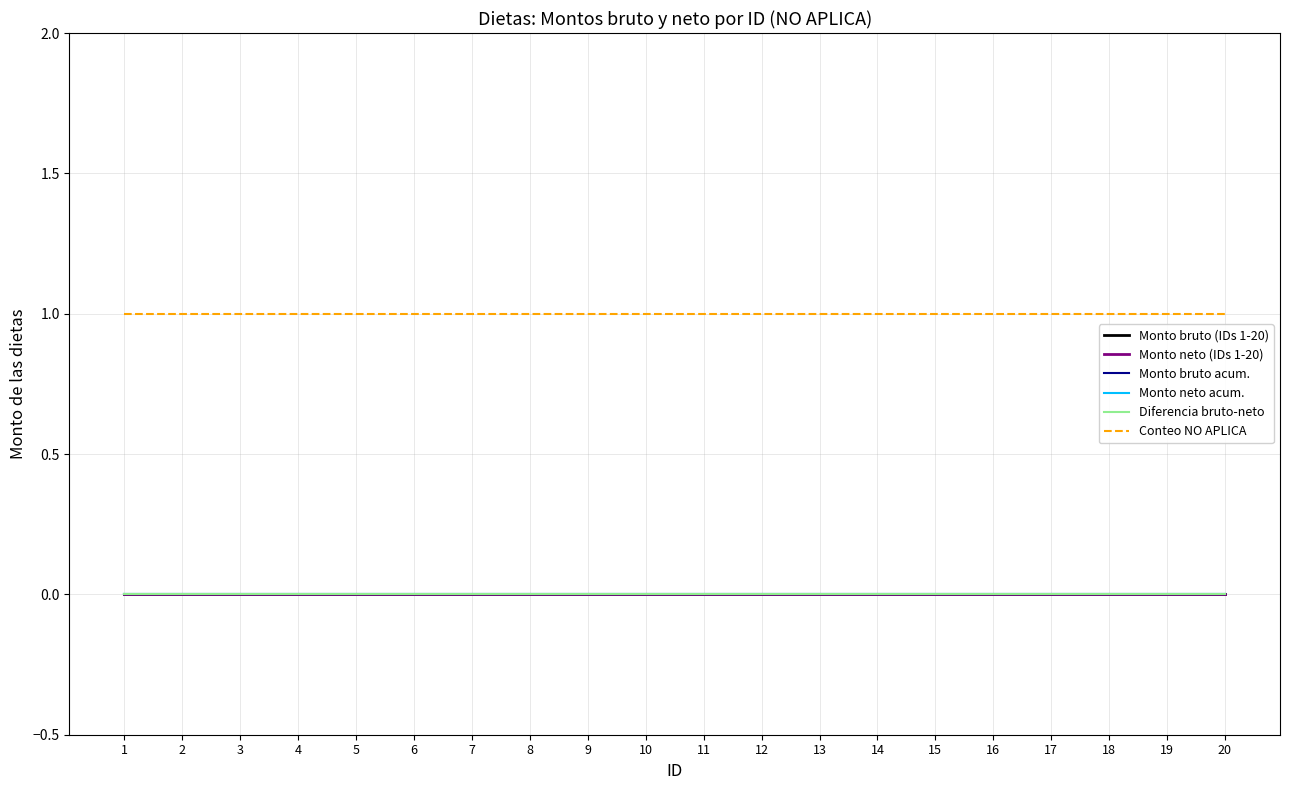

True or false: Monto neto acum. has more than 0 interior local peaks.

False